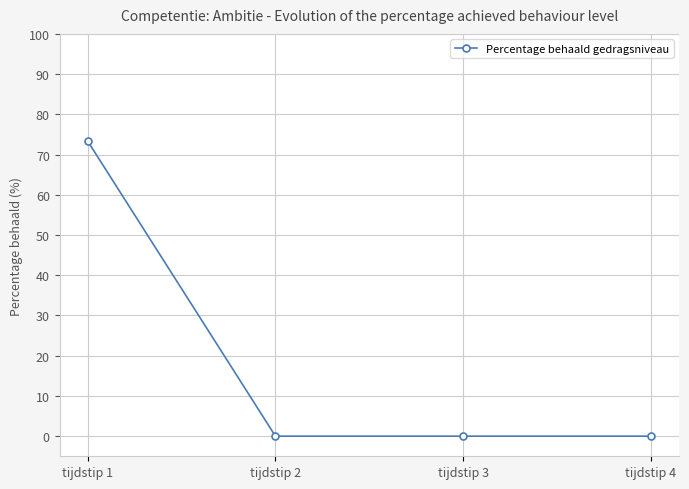

True or false: the data has more than 1 interior local peaks.

False